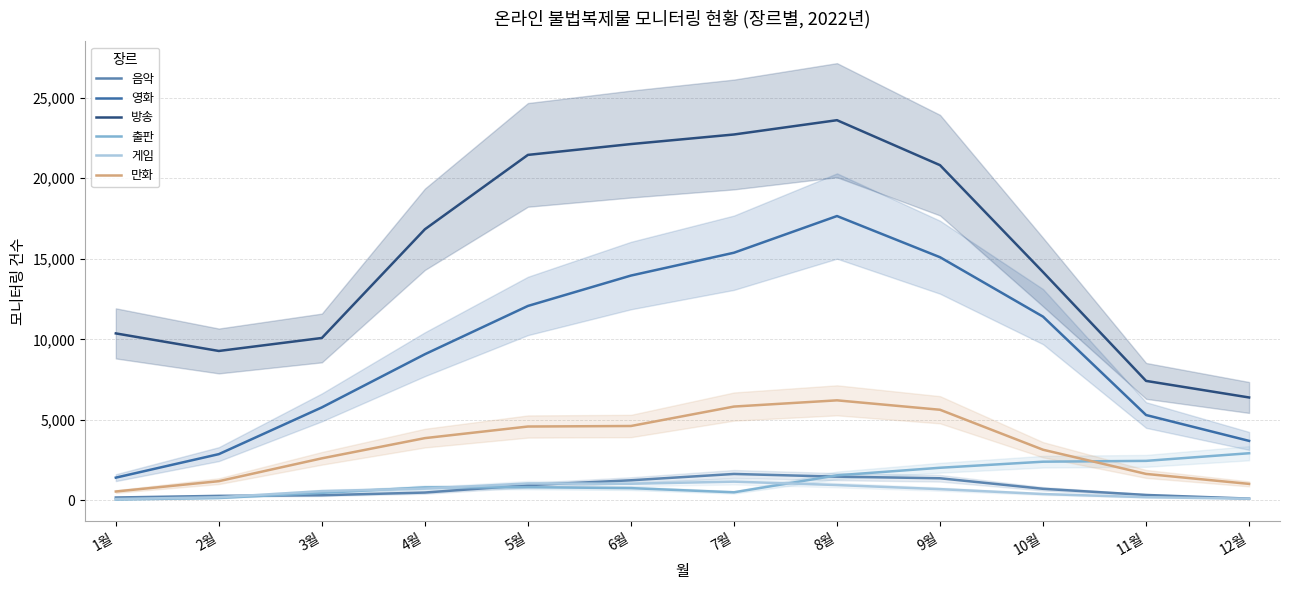

True or false: 방송 and 영화 cross at least once.

False